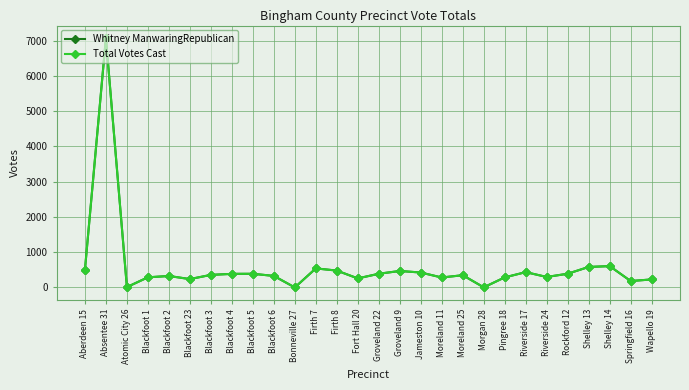

Does the chart have visible grid lines?

Yes